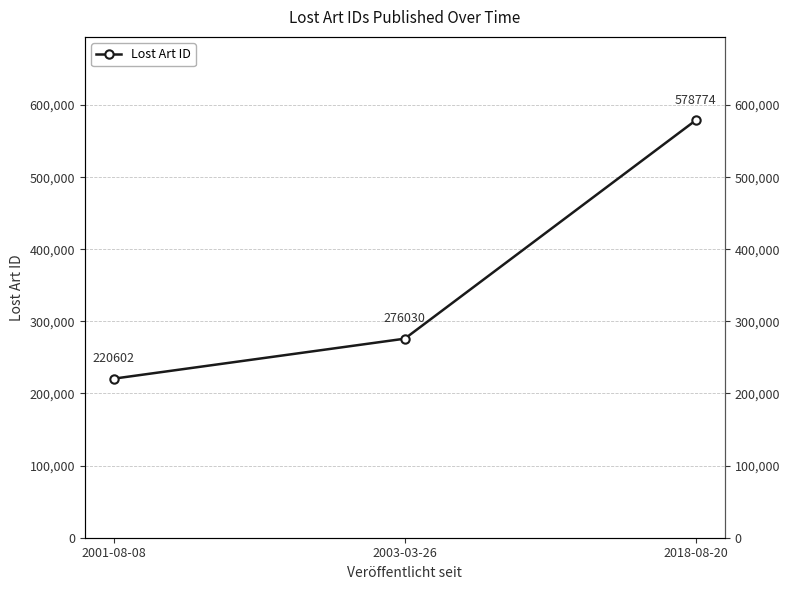

Reading left to right, extract all data points from this chart.

2001-08-08=220602	2003-03-26=276030	2018-08-20=578774